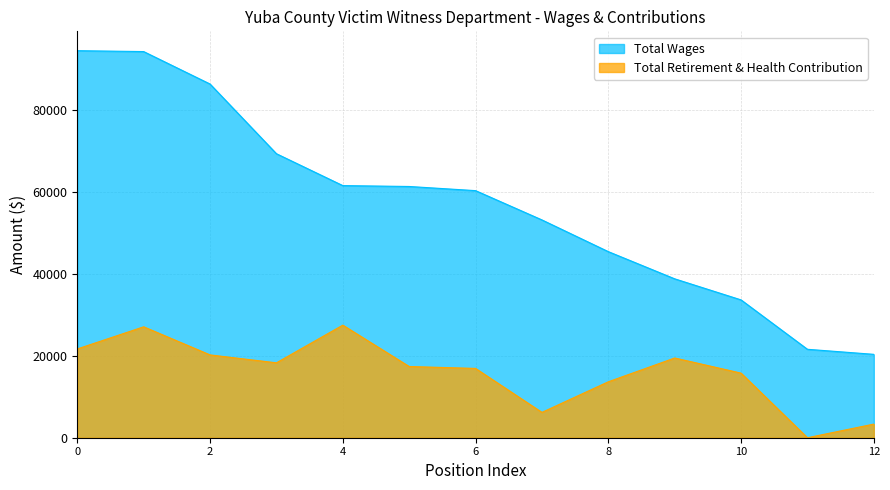

Rank the series by their average value, from lowest to highest.

Total Retirement & Health Contribution, Total Wages